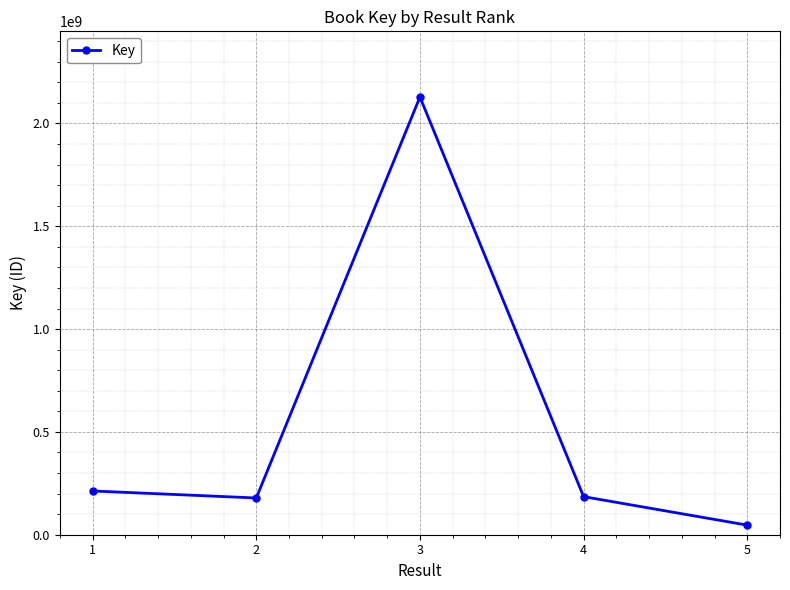

How many lines are shown in the chart?

1